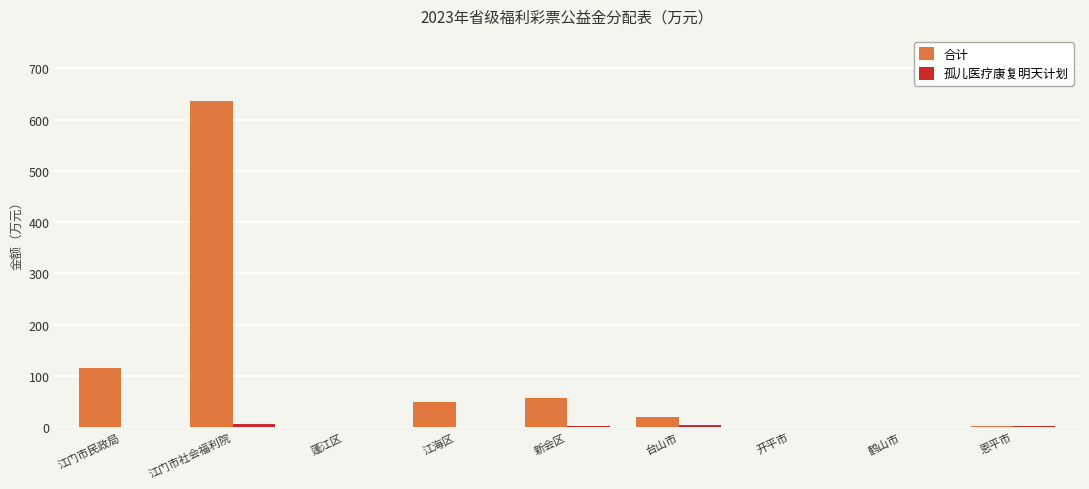

What is the sum of the 合计 values at 鹤山市 and 恩平市?

2.3